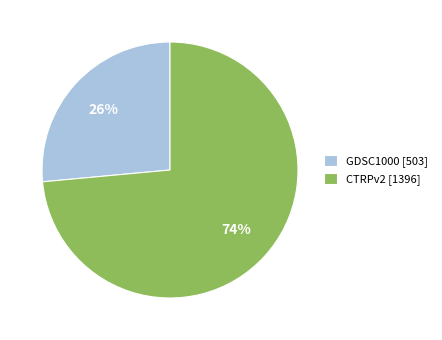

To the nearest percent, what is the average slice percentage?

50%